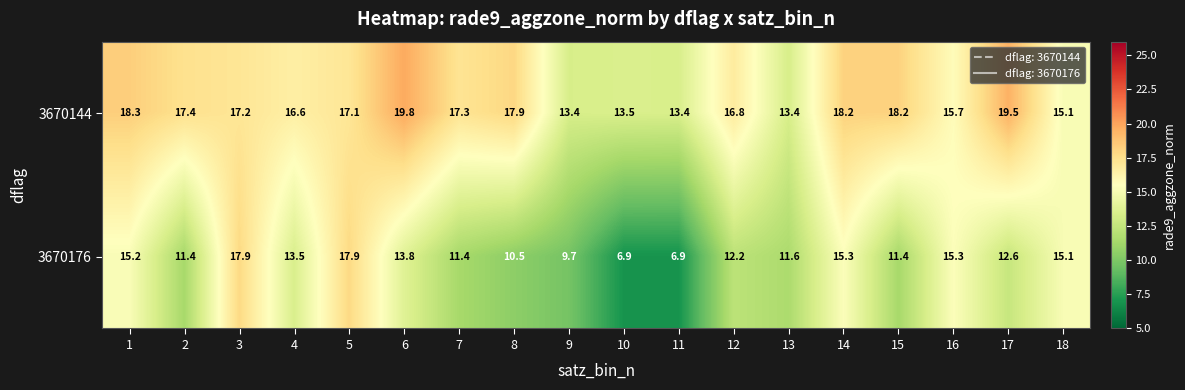

What is the sum of the 3670144 values at 7 and 5?

34.4